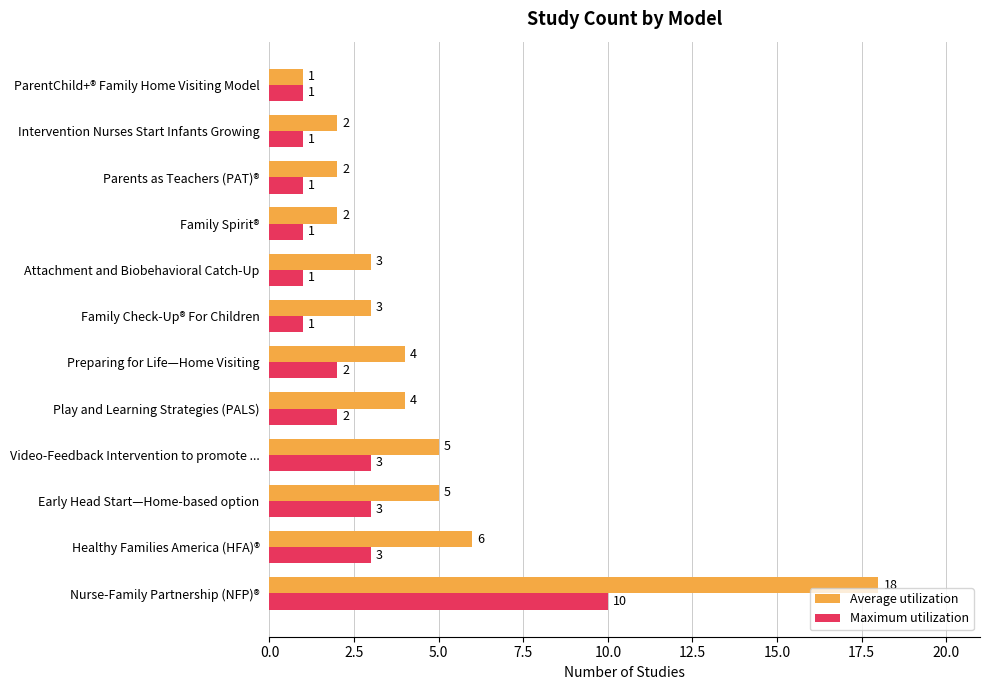

True or false: Average utilization has a value of 2 at Parents as Teachers (PAT)®.

True